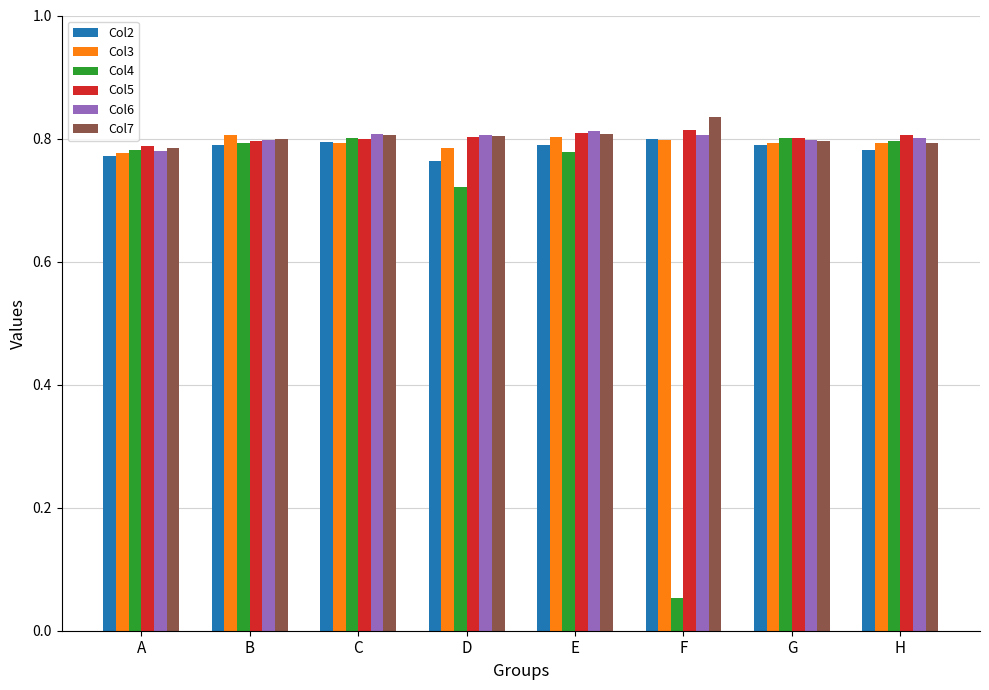

Which series has the largest range (max minus min)?

Col4